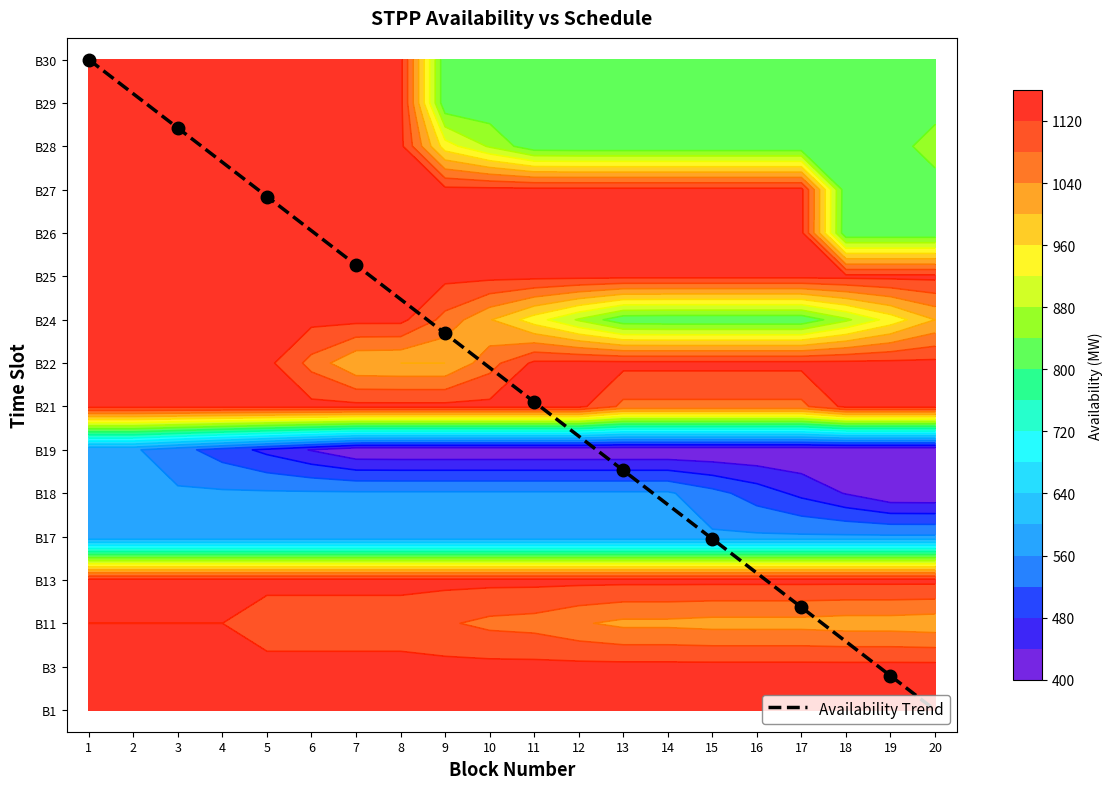

What is the sum of the values at 8 and 13?

15.0